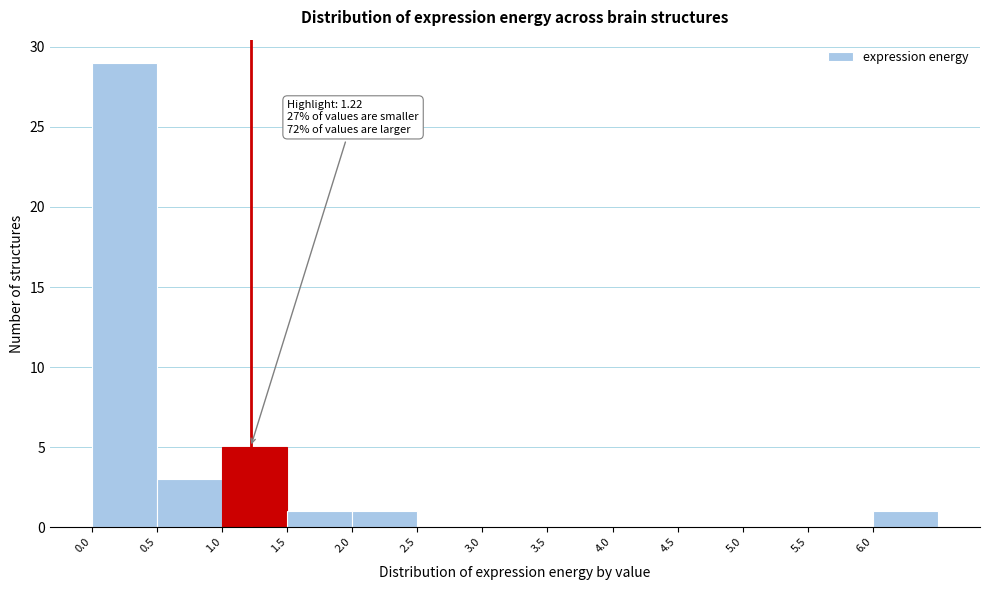

Which range on the x-axis has the tallest bar?

0.0 to 0.5